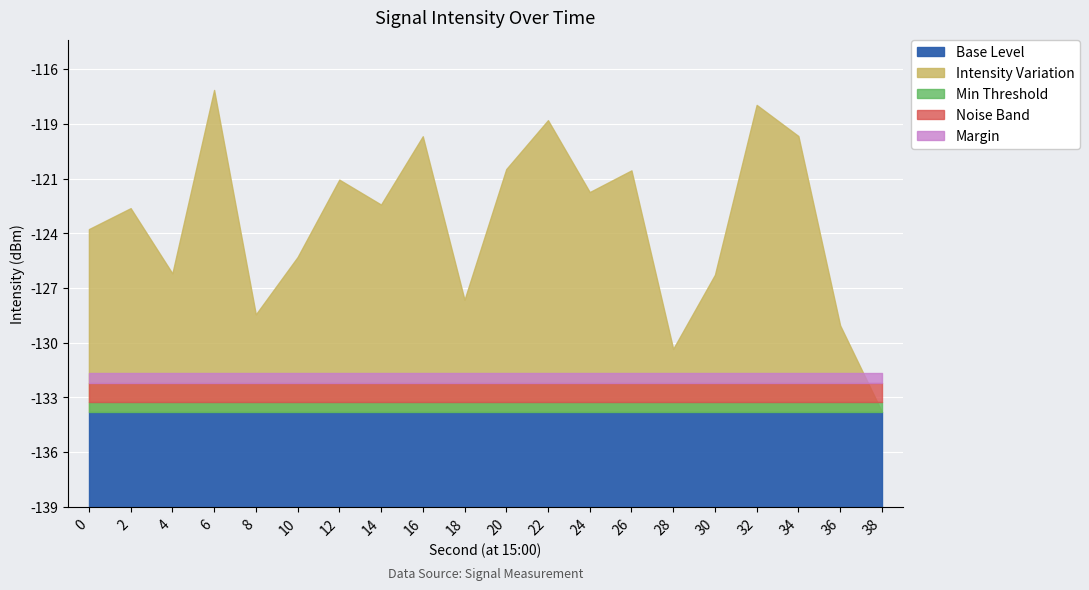

Reading left to right, extract all data points from this chart.

-124.1	-123.0	-126.5	-116.8	-128.6	-125.6	-121.5	-122.9	-119.3	-127.8	-121.0	-118.4	-122.2	-121.1	-130.4	-126.5	-117.6	-119.3	-129.2	-133.7